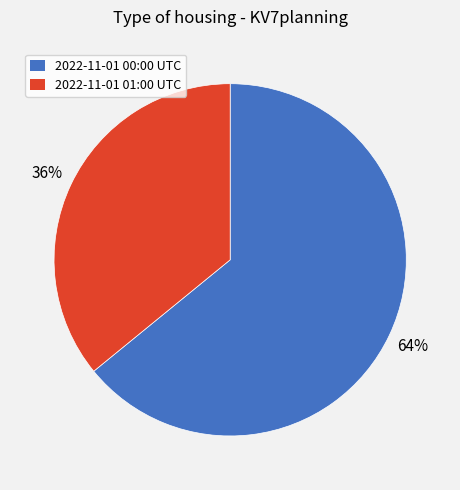

Is the sum of 2022-11-01 00:00 UTC and 2022-11-01 01:00 UTC greater than half?

Yes